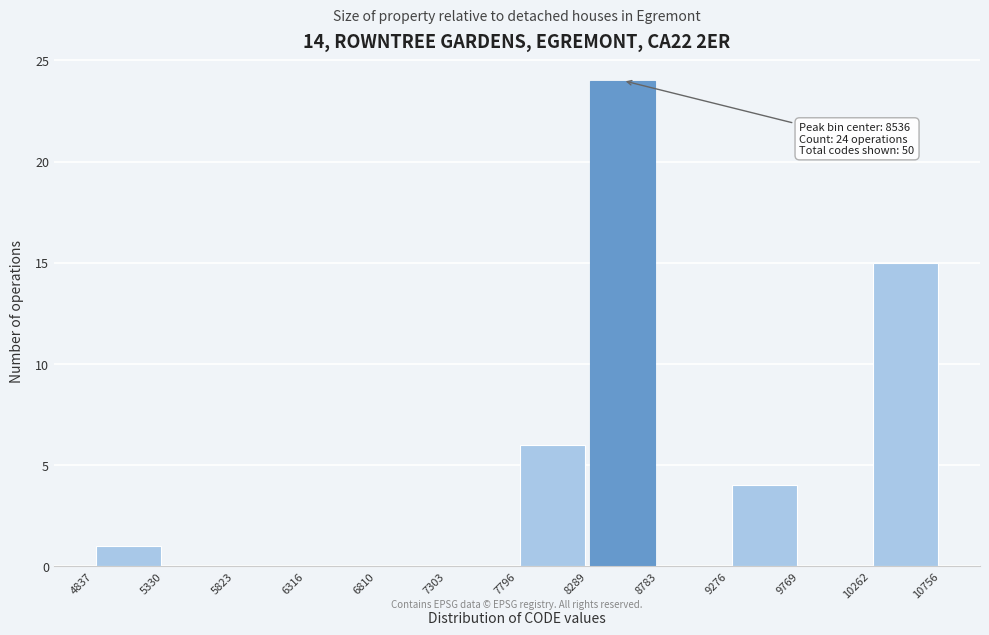

Over which range of the x-axis is the bar tallest?

8289 to 8783